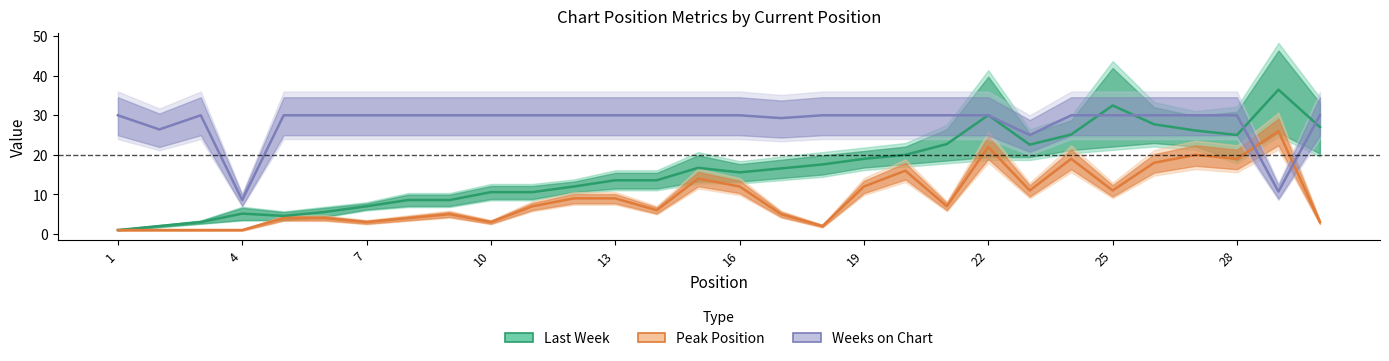

Is this an area chart (filled region under the line)?

No